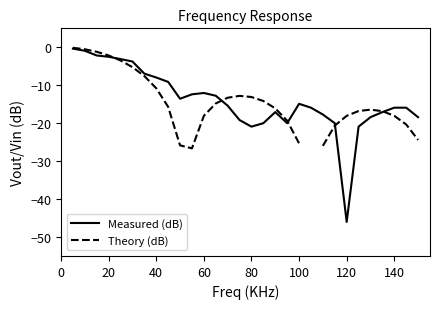

What is the value of the Measured (dB) point at the 28th from the left?

-15.9